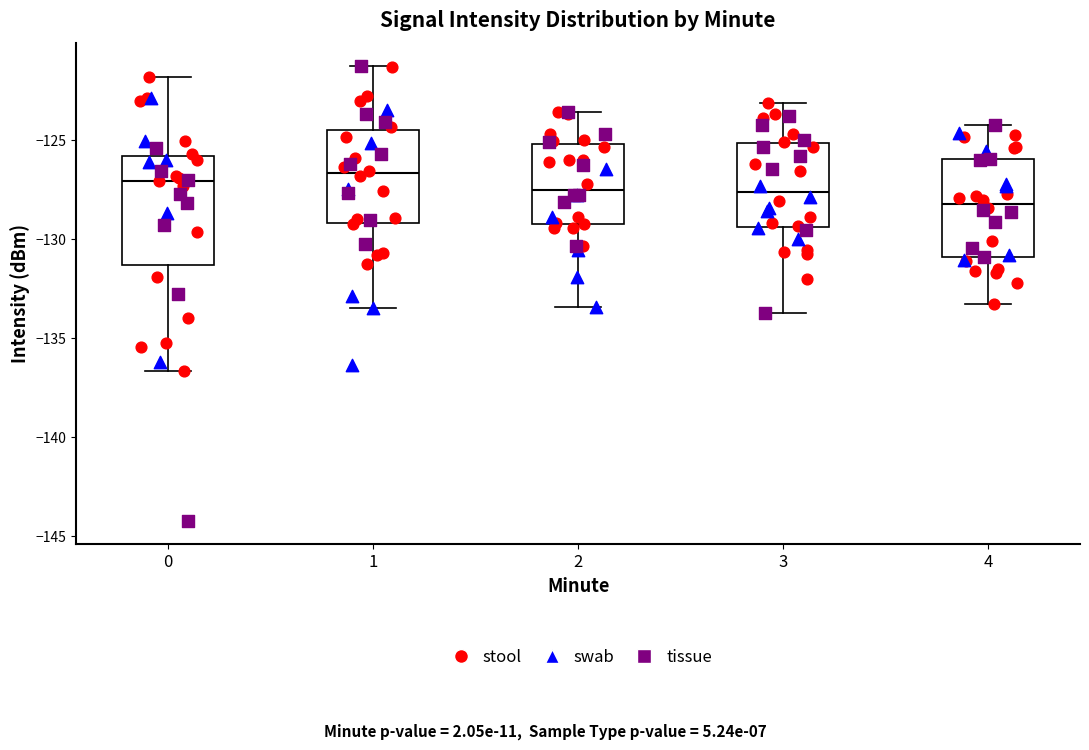

Where is the upper edge of the box at x = 2 on the y-axis? The values are not printed on the chart, so give them approximately, as read against the axis.

-125.0